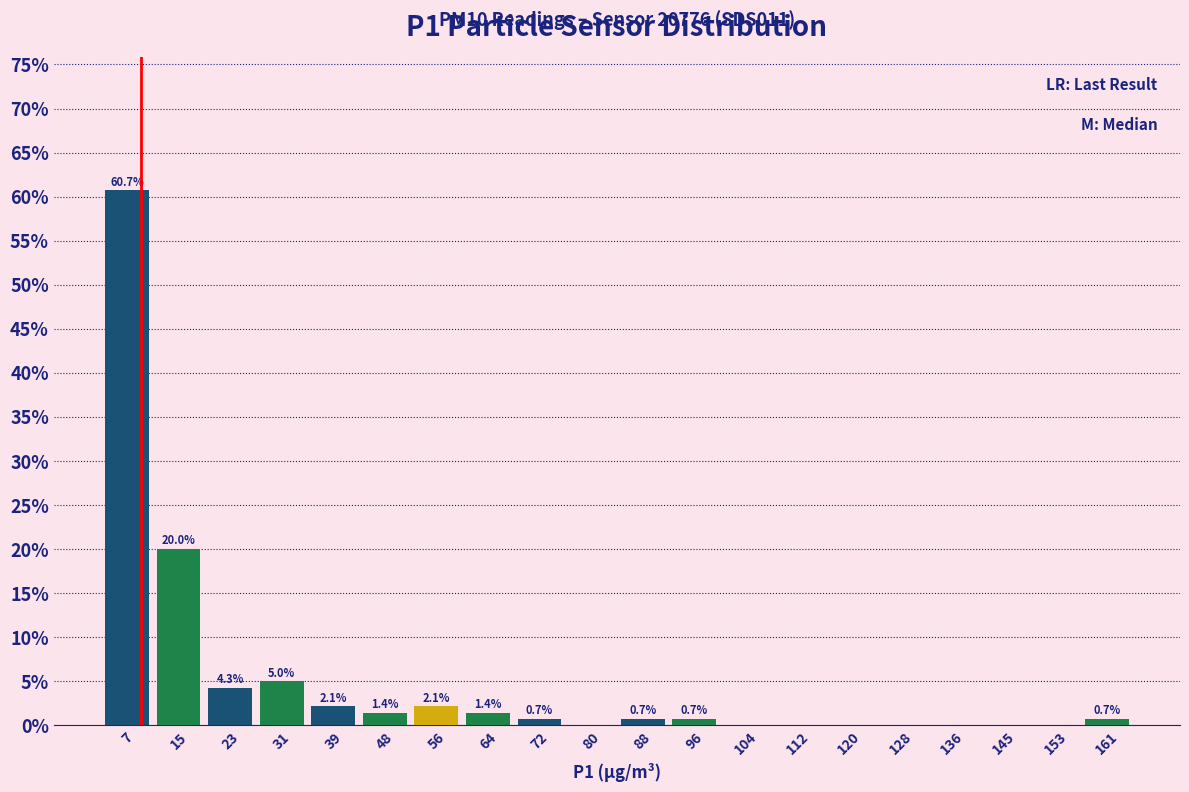

Which range on the x-axis has the tallest bar?

3 to 11